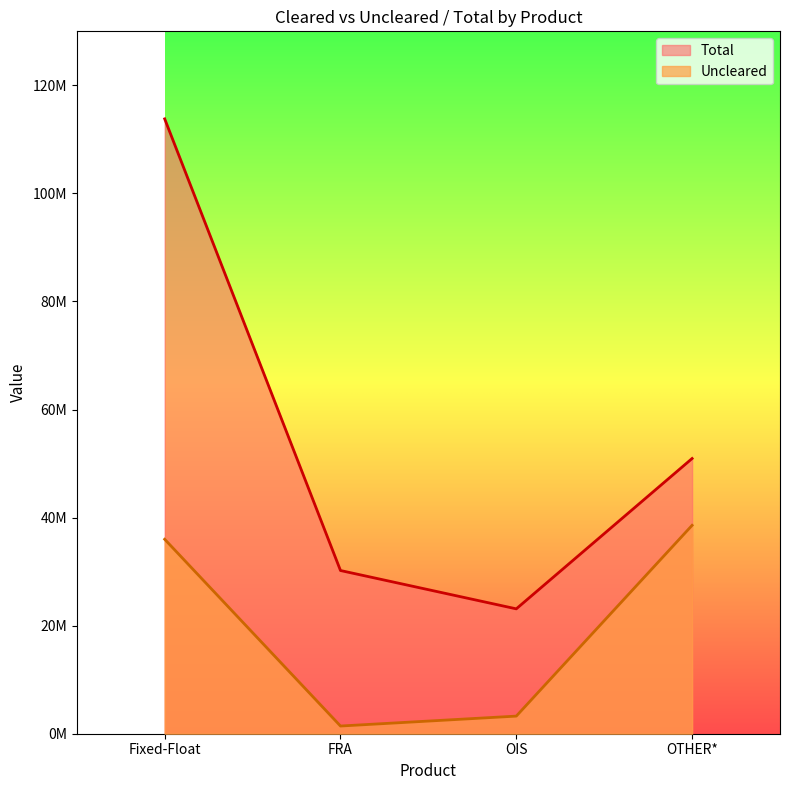

At which category does Total reach its first local valley?

OIS